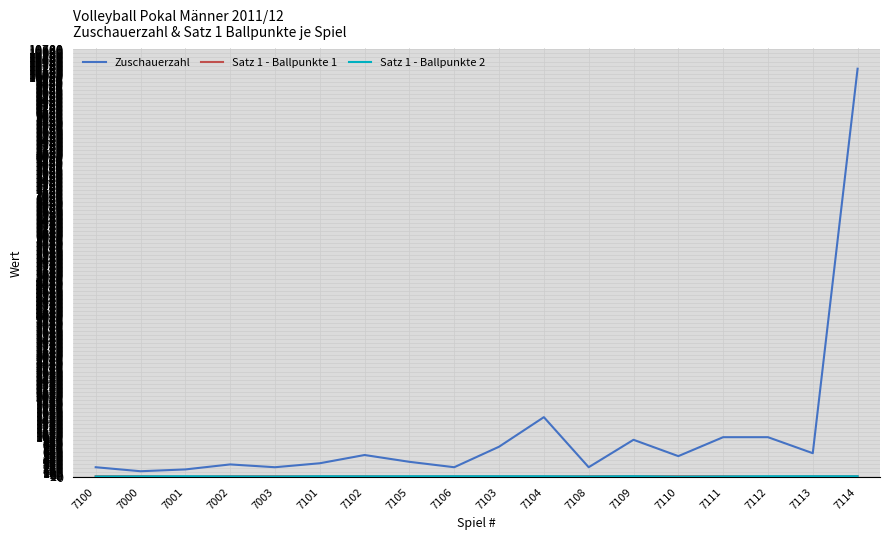

At which label is Zuschauerzahl closest to 5175?

7104